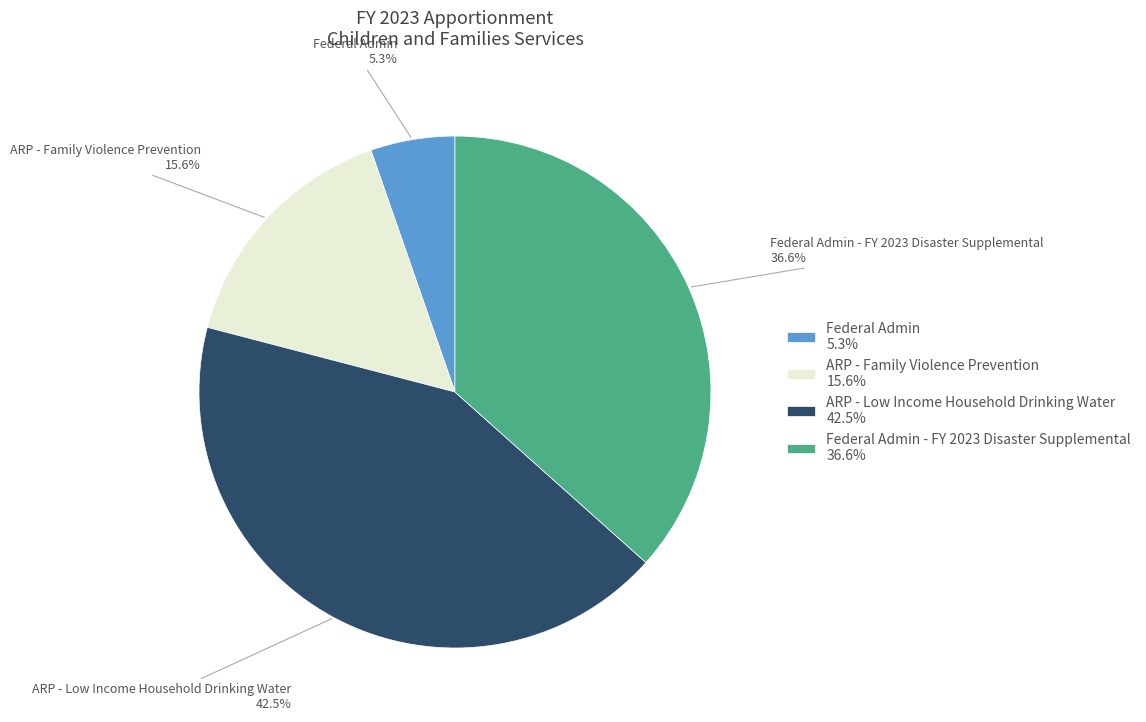

What is the largest slice in the pie chart?

ARP - Low Income Household Drinking Water 42.5%